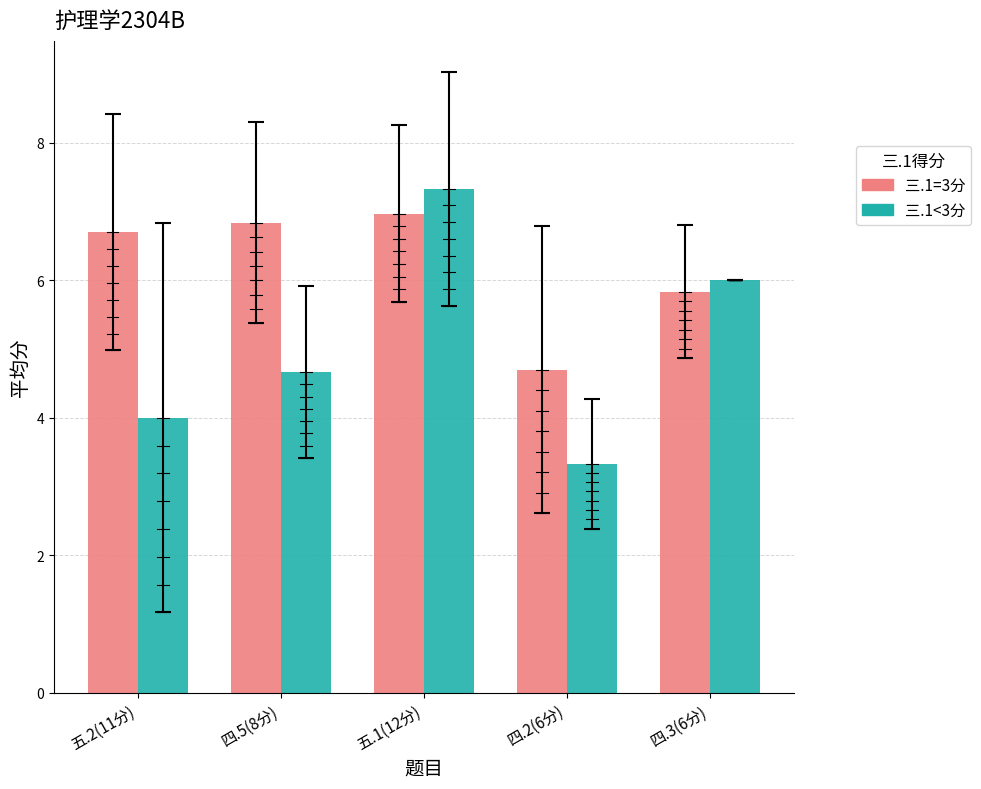

At which label is 三.1=3分 closest to 5?

四.2(6分)